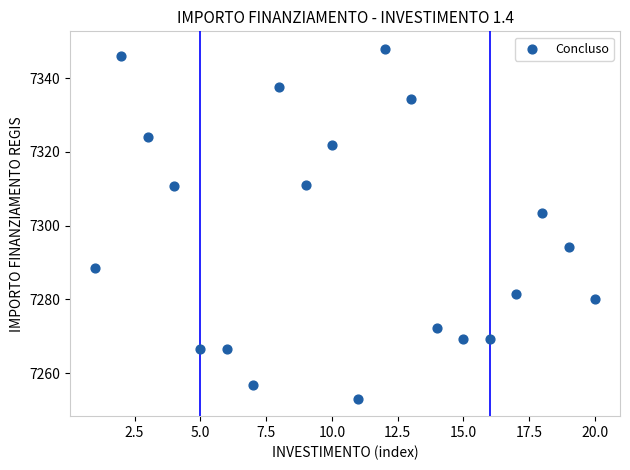

What Y value in the scatter plot is closest to 7300?

7303.5